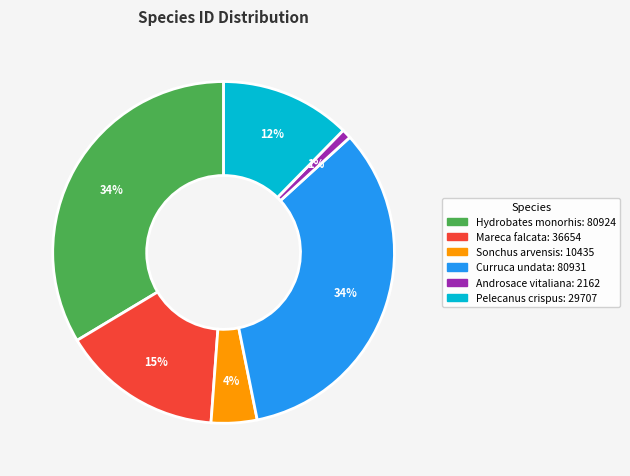

To the nearest percent, what is the average slice percentage?

17%